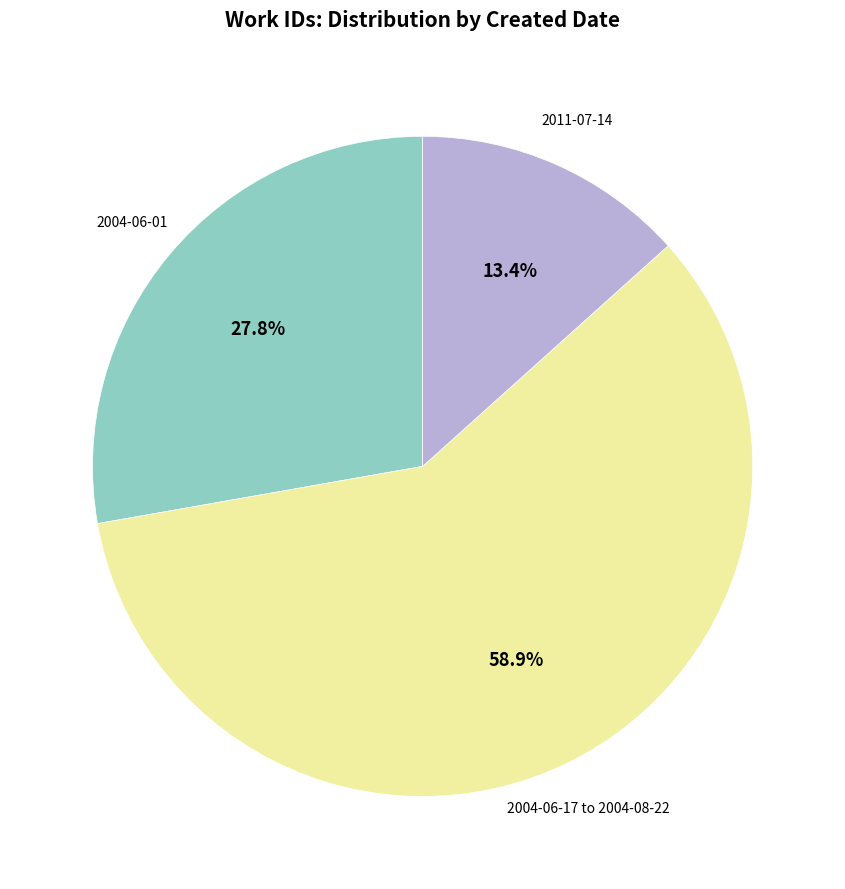

Does any single category account for the majority?

Yes